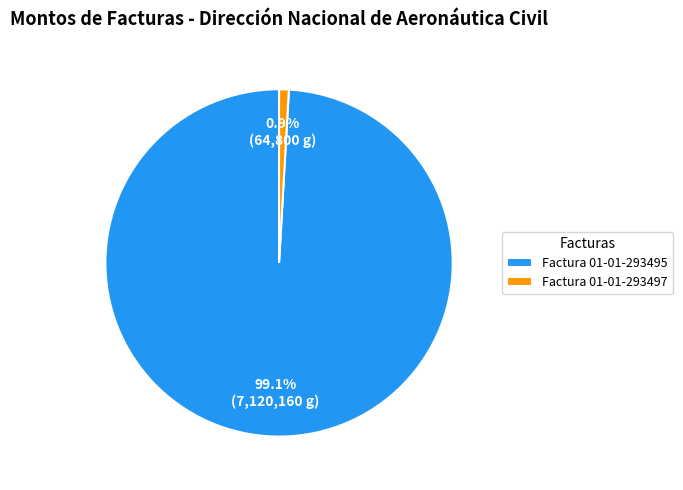

Is there any slice that represents more than half of the pie?

Yes